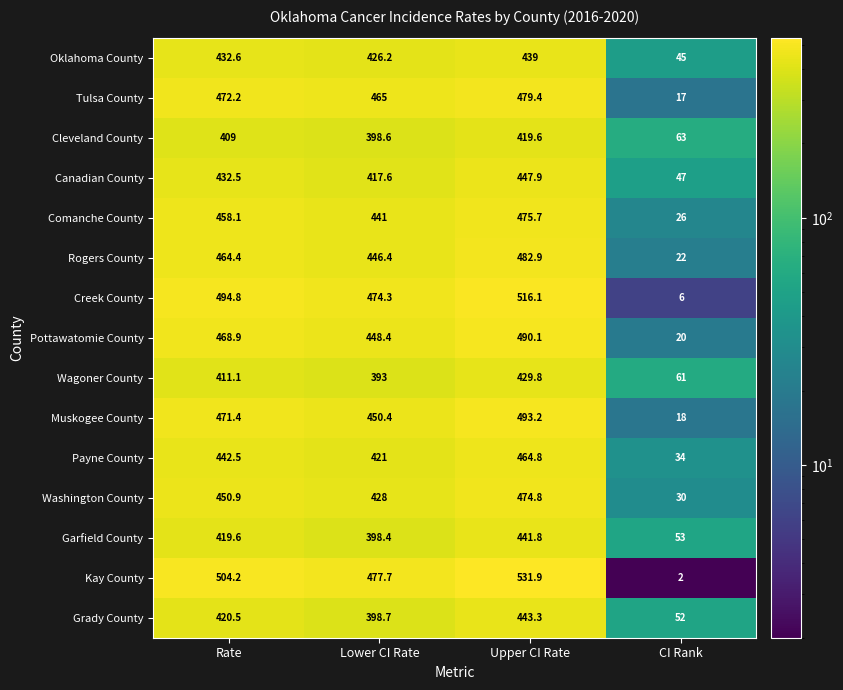

How many data points in Kay County are above 504?

2